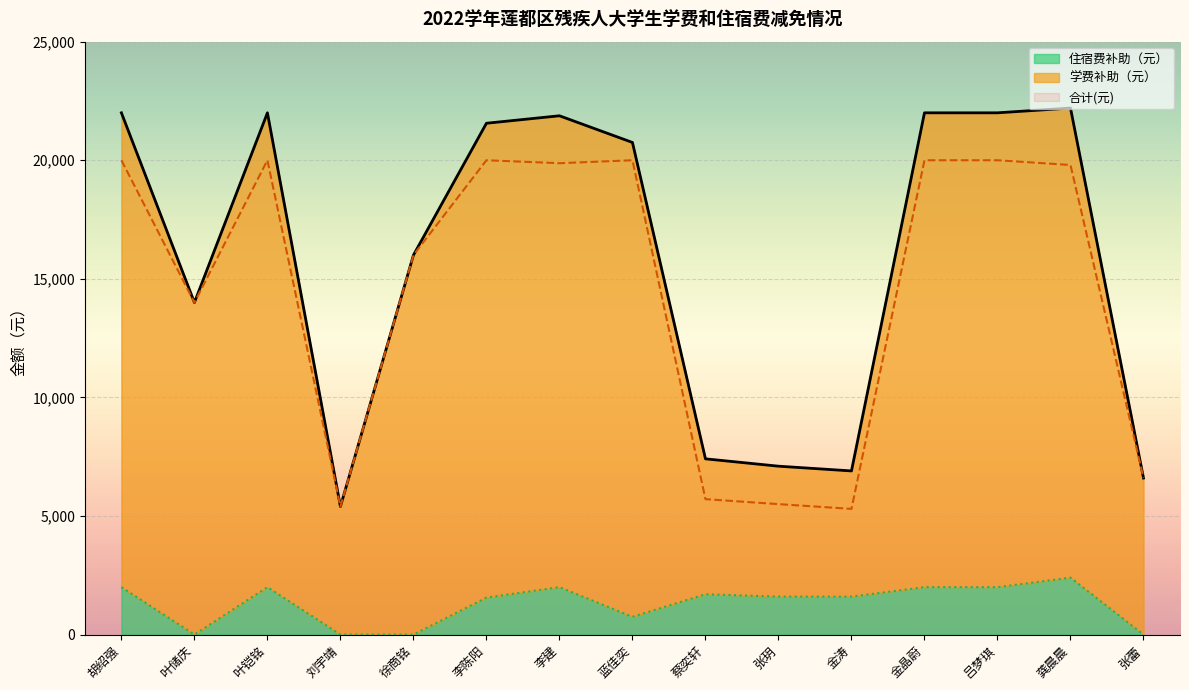

True or false: 学费补助（元） and 合计(元) cross at least once.

False